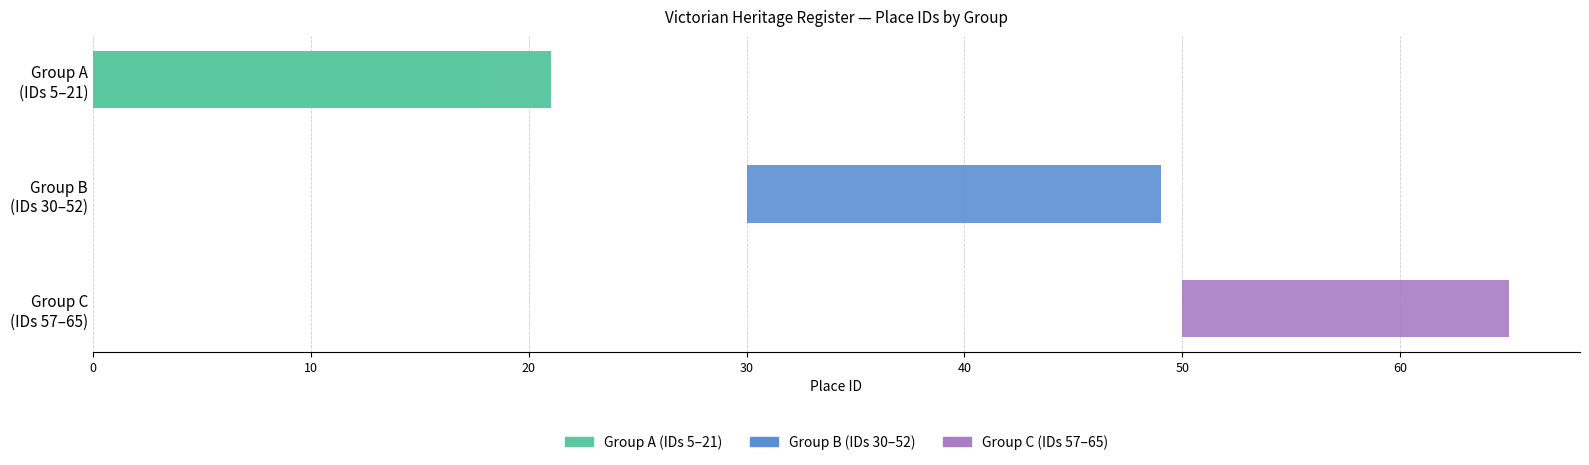

Reading left to right, extract all data points from this chart.

5	6	15	18	21	30	33	43	45	49	50	51	52	57	65